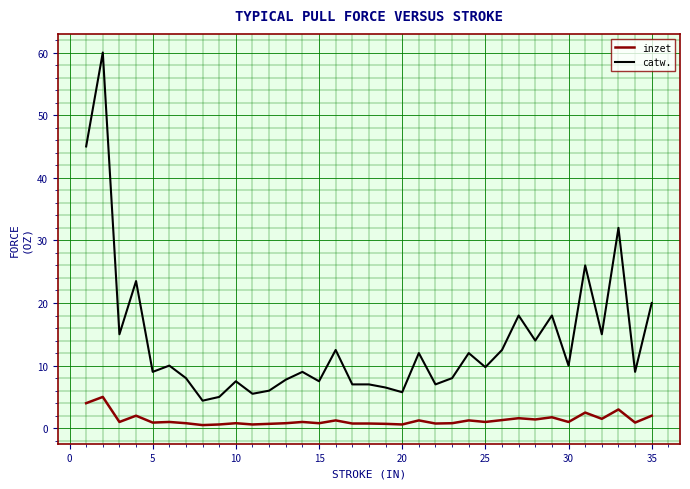

Which series has the widest spread of values?

catw.